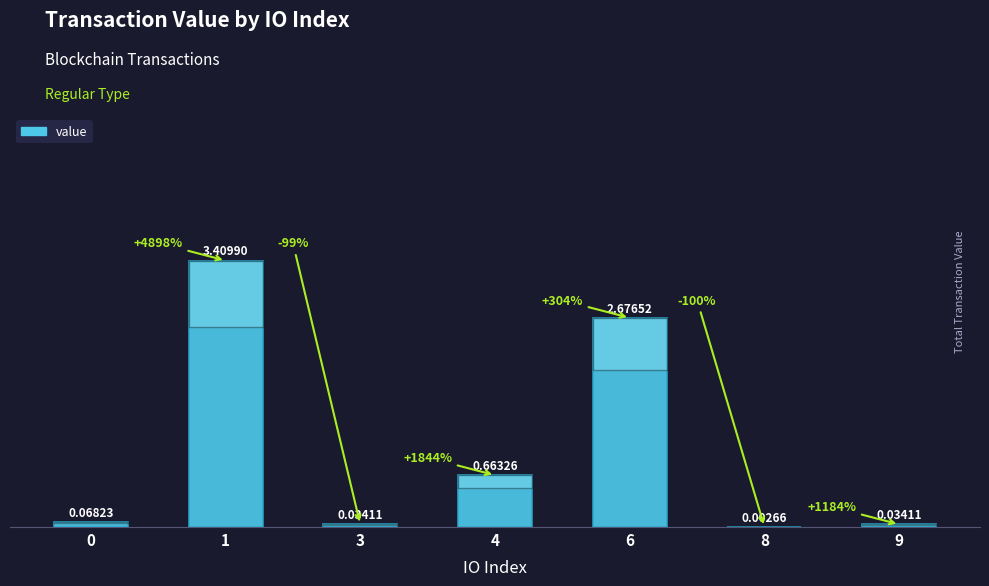

Between 8 and 3, which is larger?

3